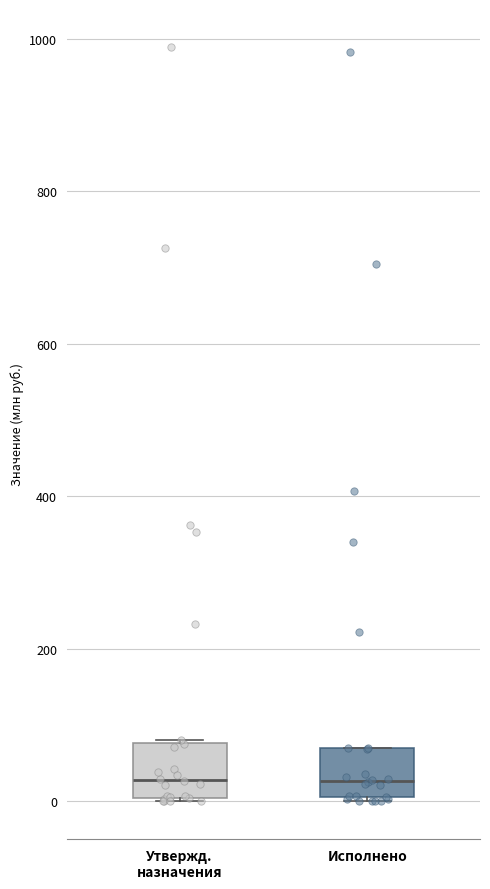

Reading left to right, read every box against the y-axis: the position of its median line, the range the box covers, and the ends of its whiskers. The values are not printed on the chart, so give them approximately, as read against the axis.

Утвержд. назначения: median 20, box 0 to 80, whiskers 0 to 80
Исполнено: median 20, box 0 to 60, whiskers 0 to 60